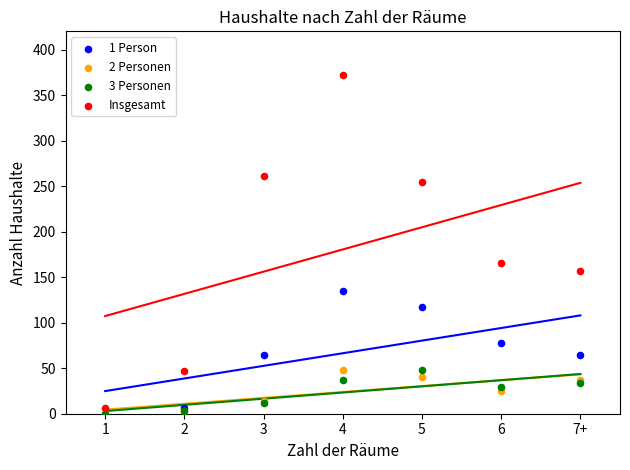

Across all series, what Y value is closest to 186?

165